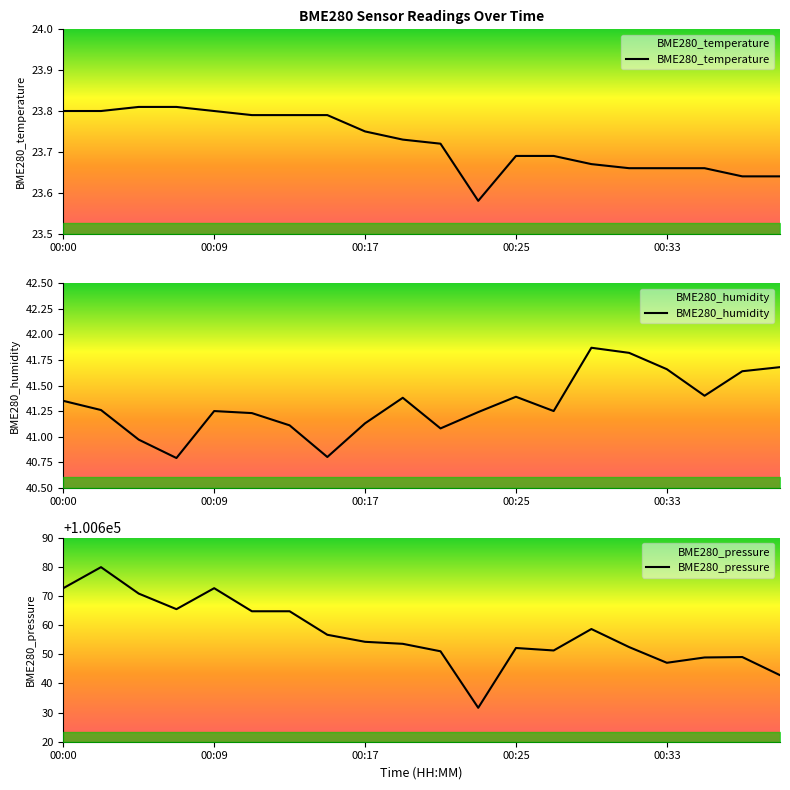

True or false: BME280_pressure and BME280_humidity intersect in this chart.

False